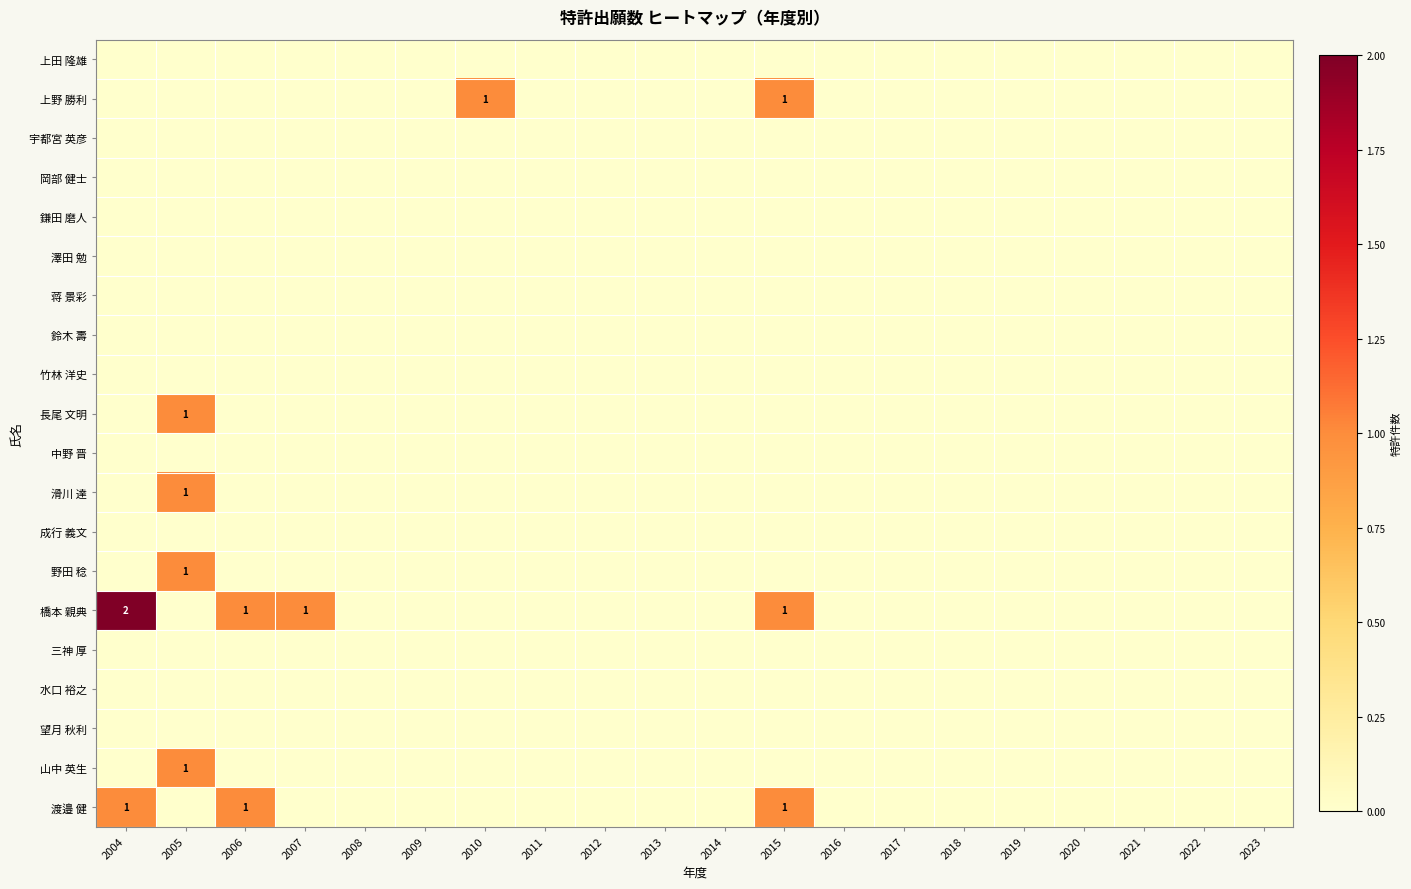

Is it true that 橋本 親典 equals 3 at 2004?

False